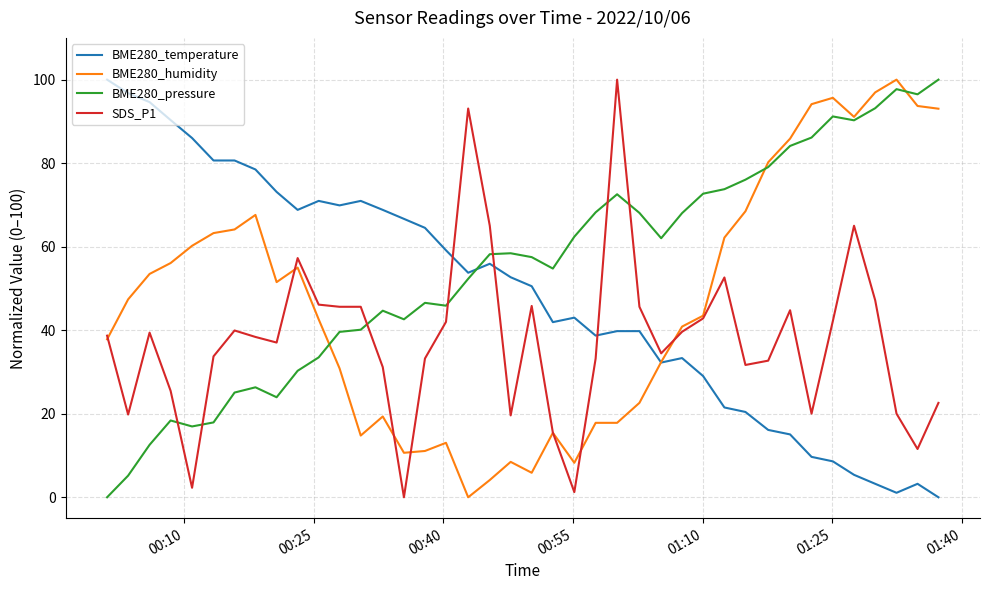

Which series has the largest total across all categories?

BME280_pressure